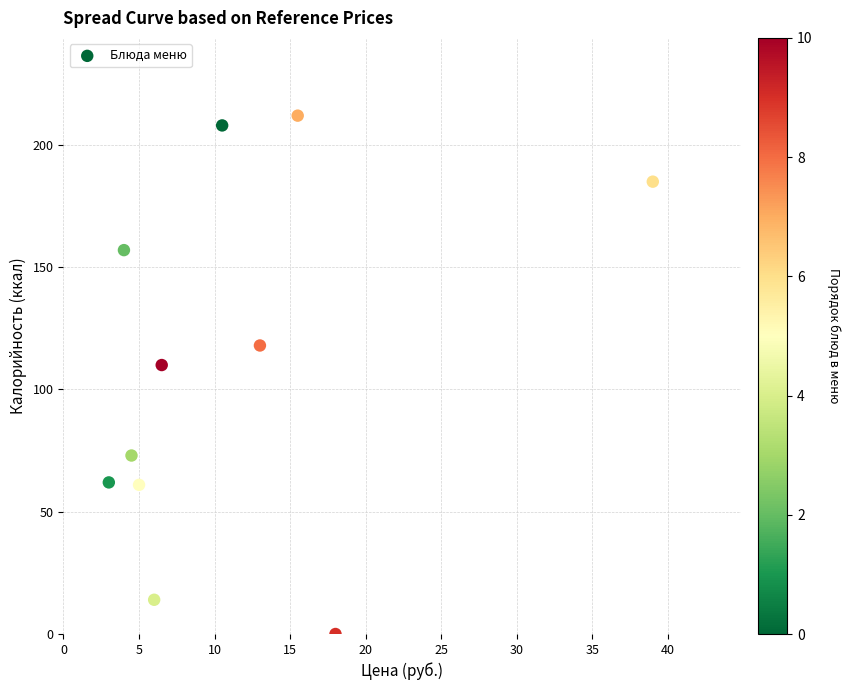

What Y value in the scatter plot is closest to 106?

110